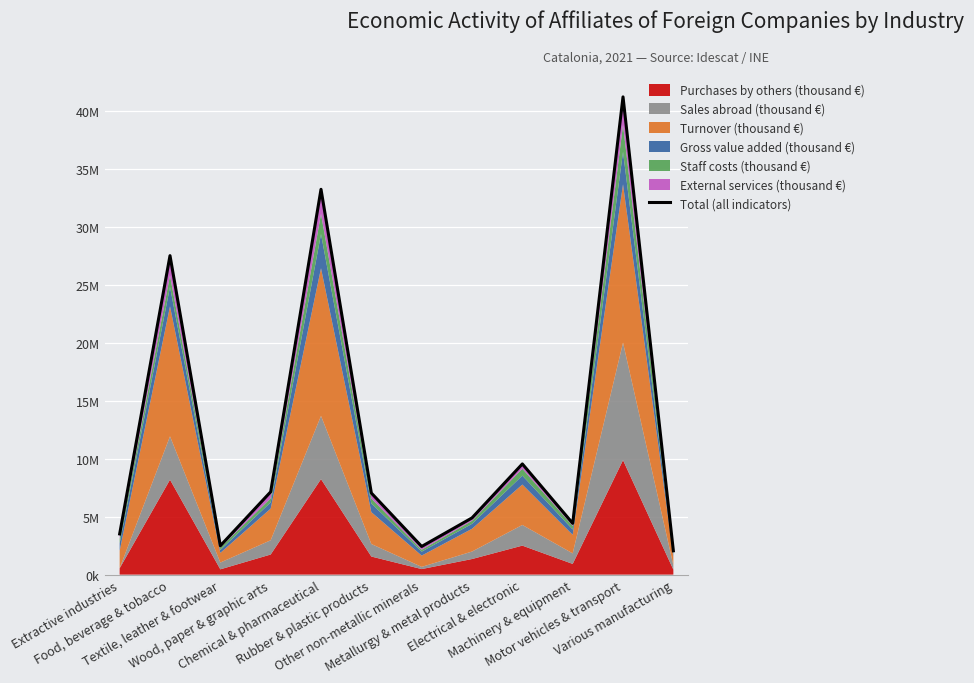

How many values are below 7038821?

6